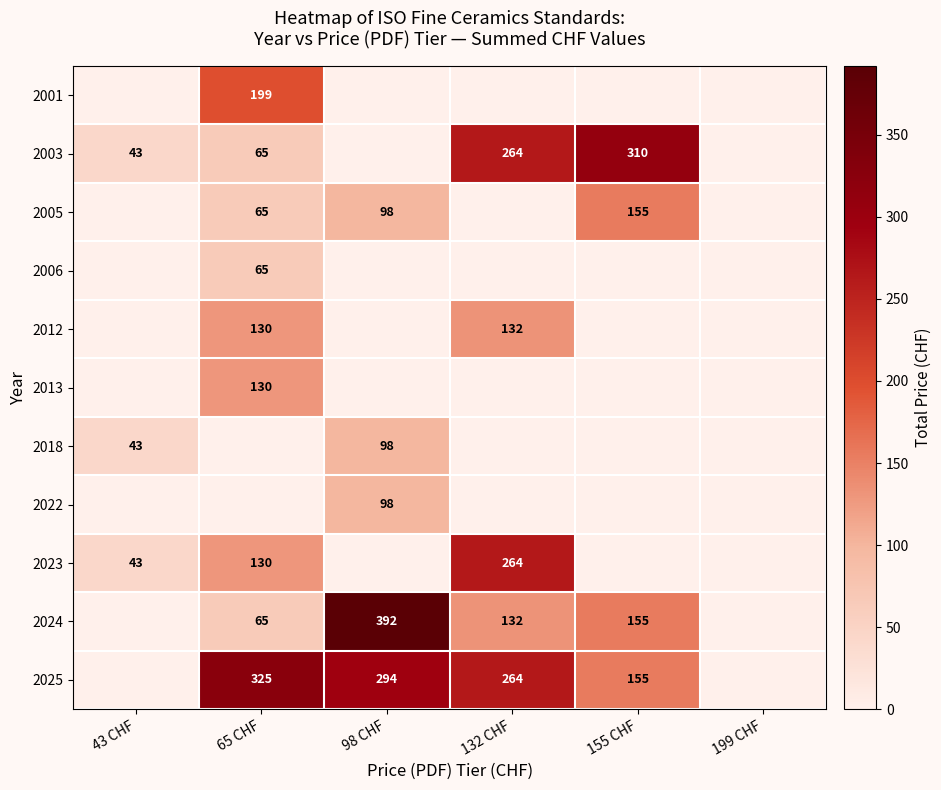

Is it true that 2005 equals 98 at 98 CHF?

True